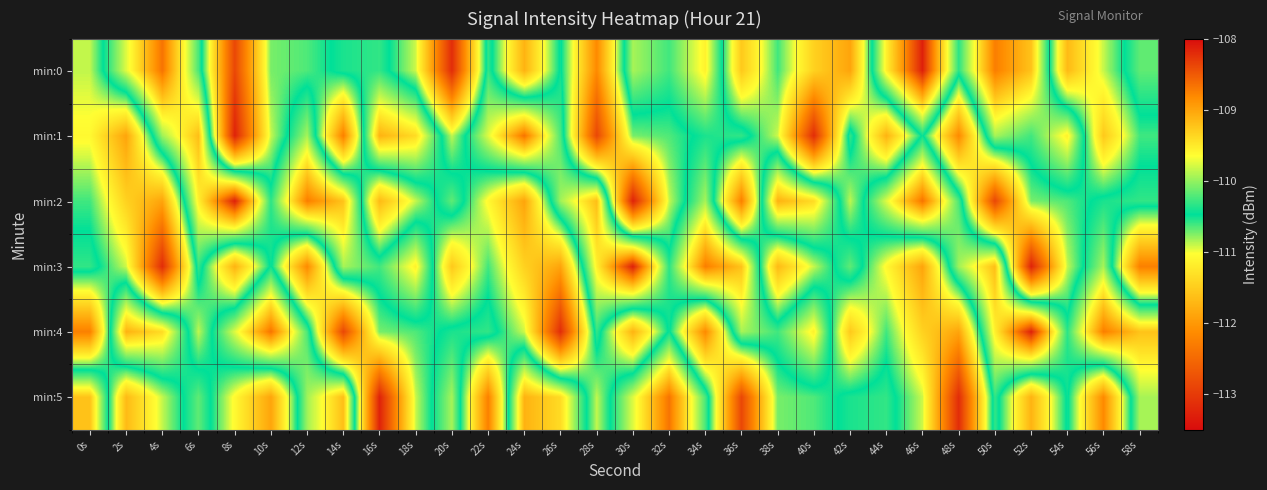

What is the spread (max minus min) of values at 20s?

3.2